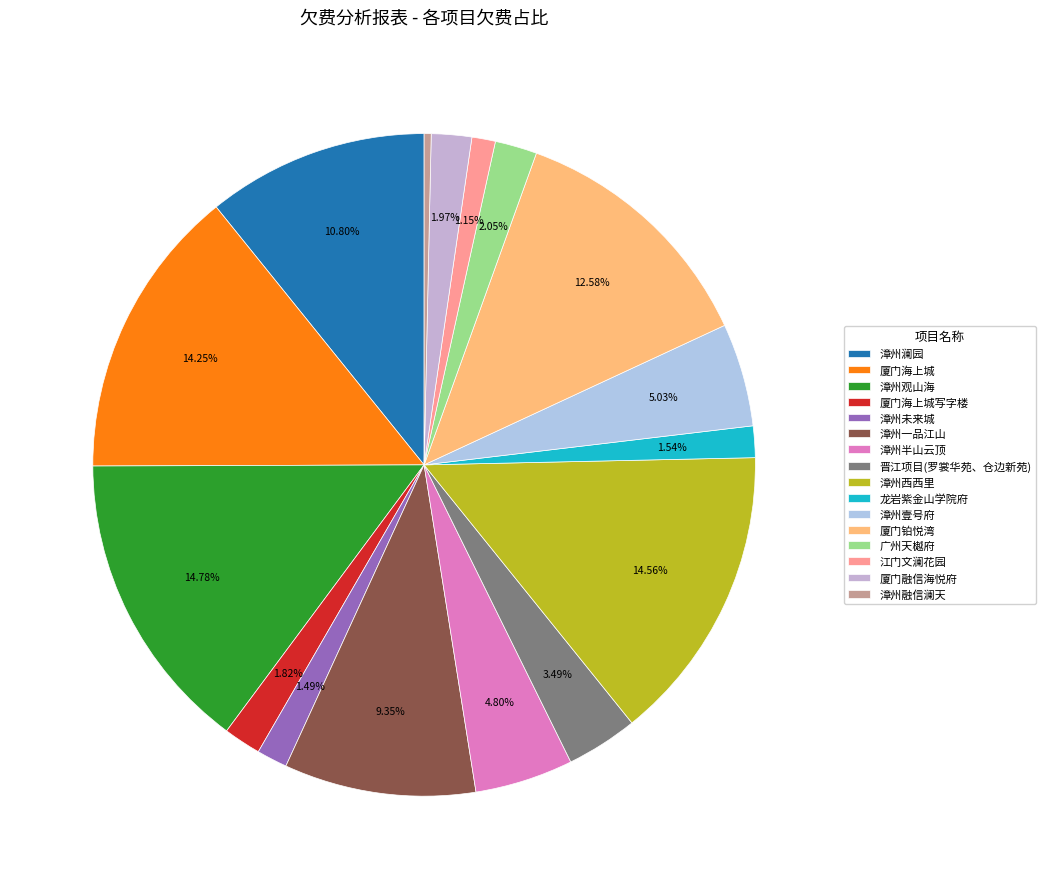

Is it true that 漳州壹号府 is 5% of the pie?

True